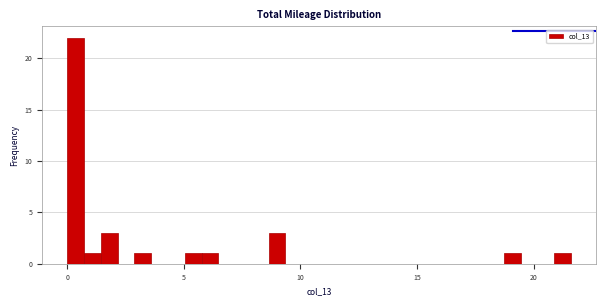

Read against the x-axis, roughly where is the centre of the tallest bar?

0.5